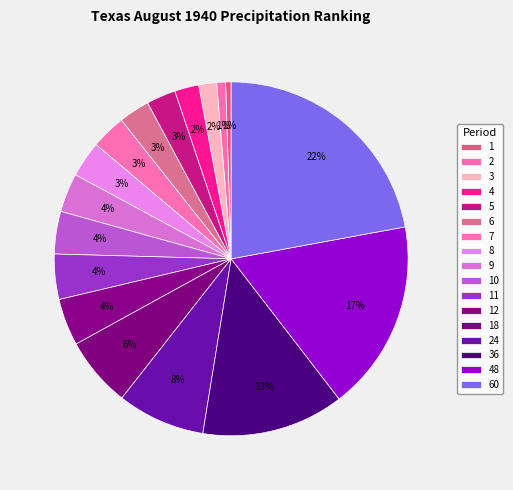

To the nearest percent, what percentage of the pie is 9?

4%